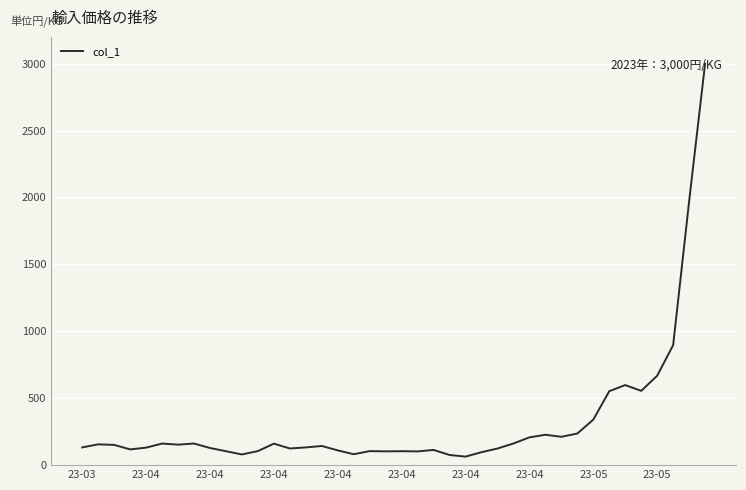

Does the chart display data point markers on the line(s)?

No